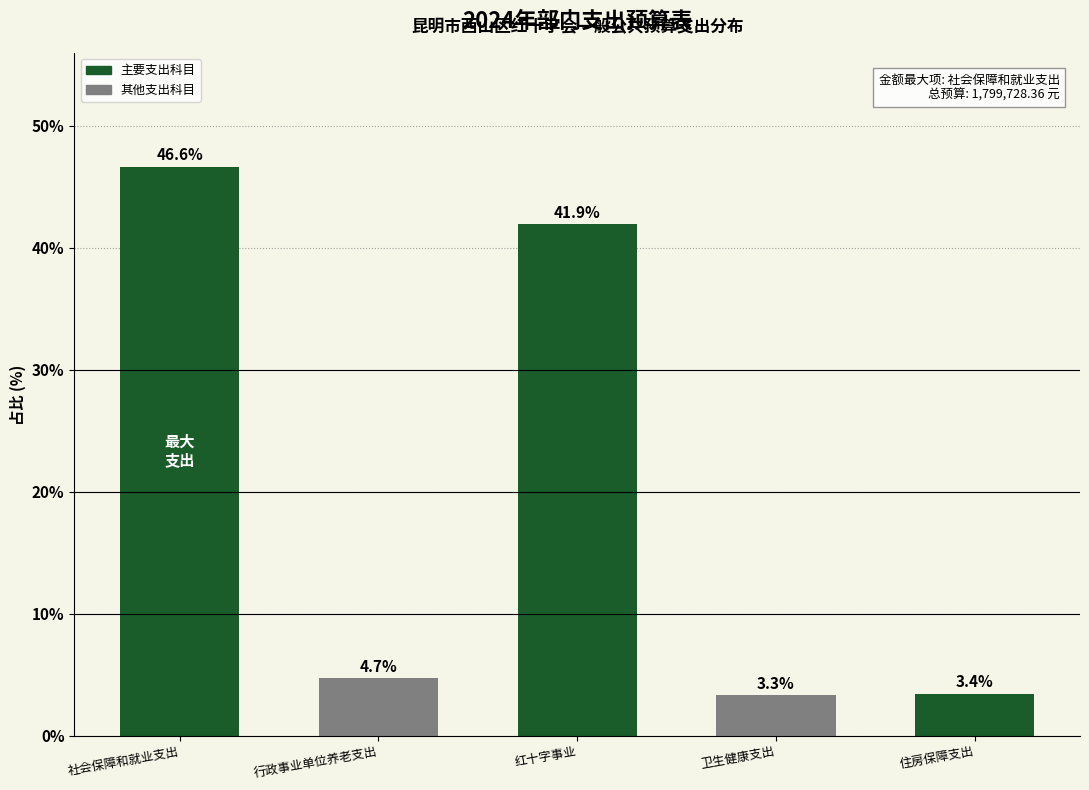

Reading right to left, what are all the values shown in this chart?

3.4	3.3	41.9	4.7	46.6